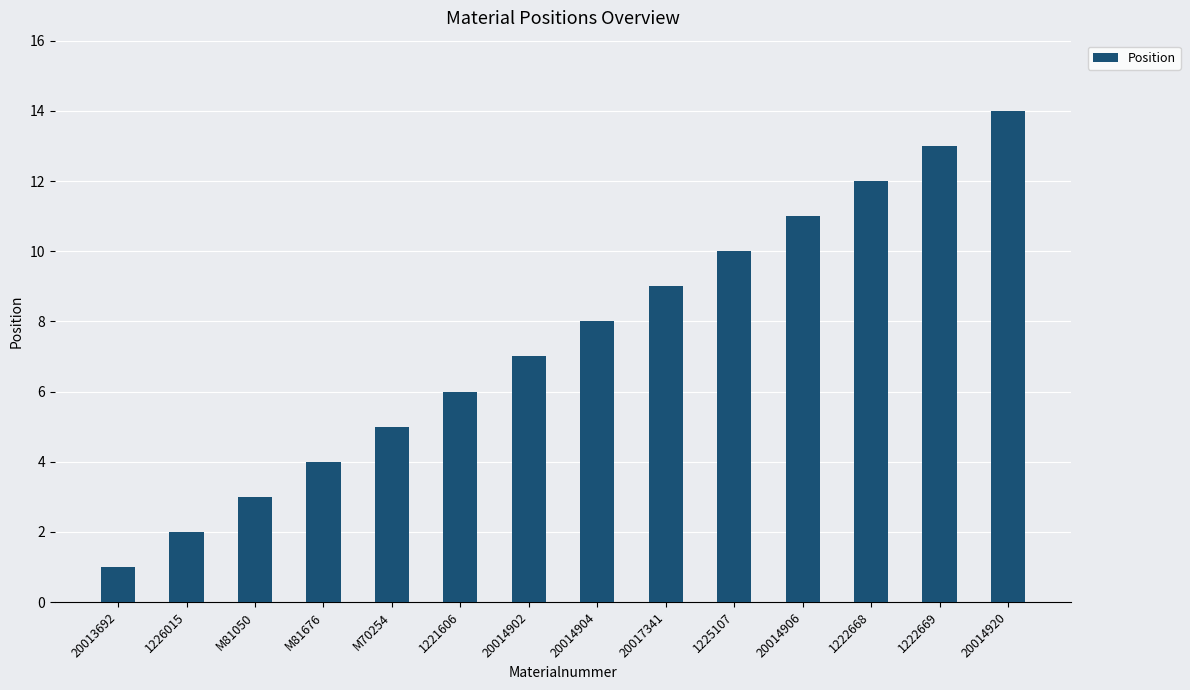

Which category has the lowest value across all series?

20013692